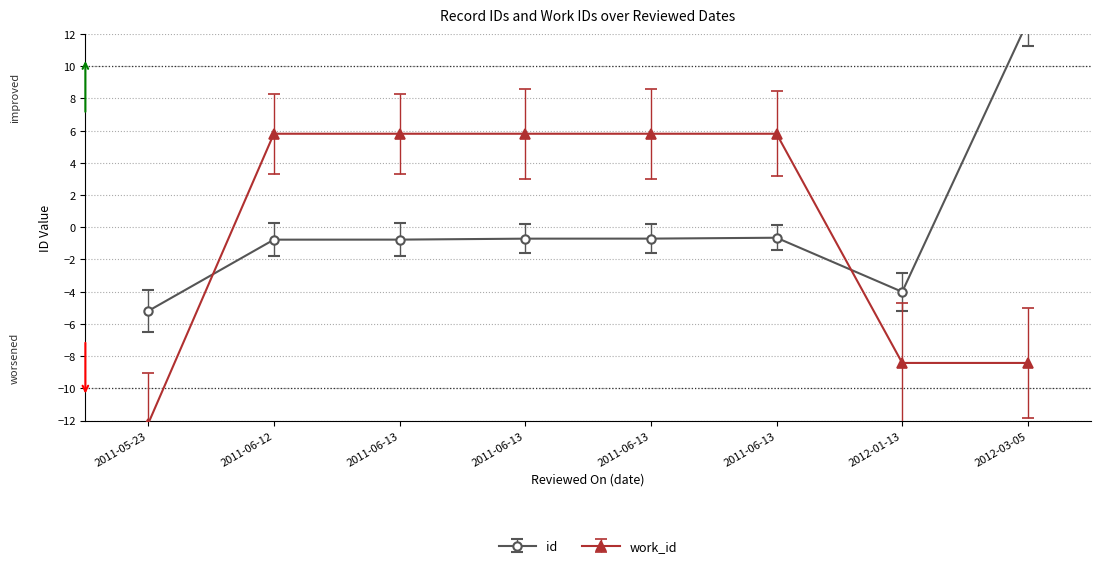

What are all the series names shown in the legend?

id, work_id